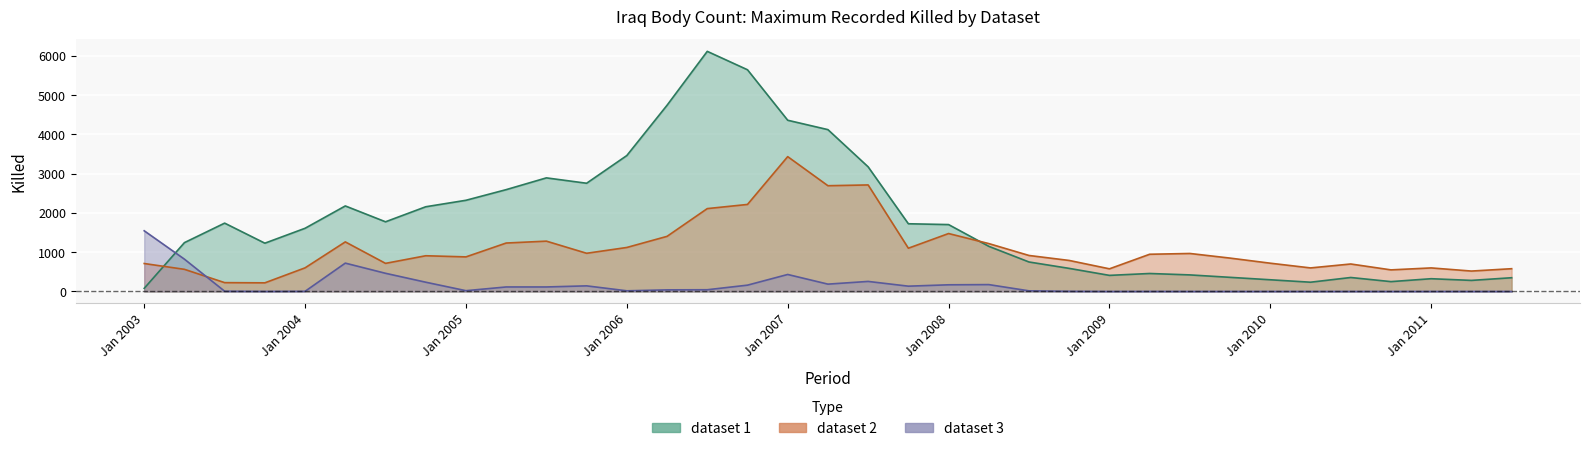

What is the total value across all series at Jul 2007?

6145